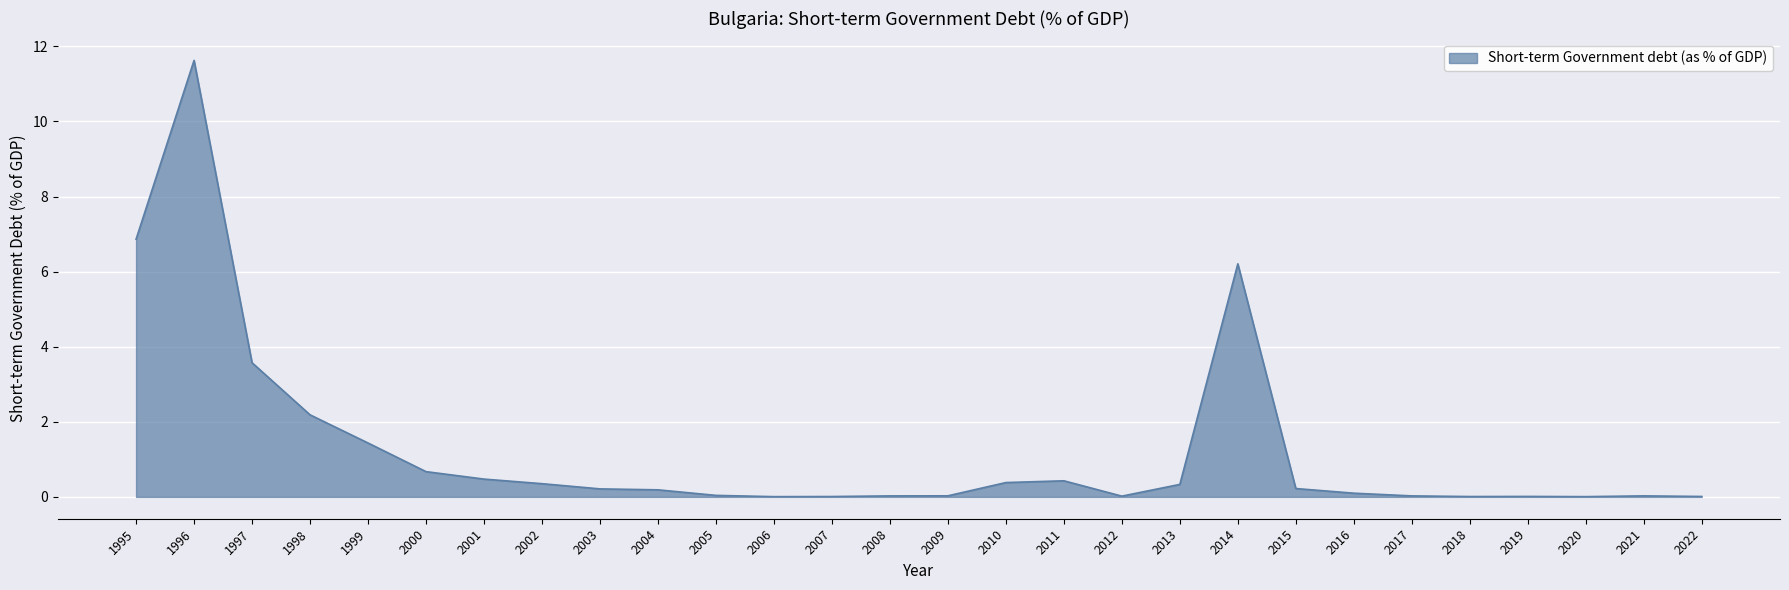

What is the maximum value shown in the chart?

11.6